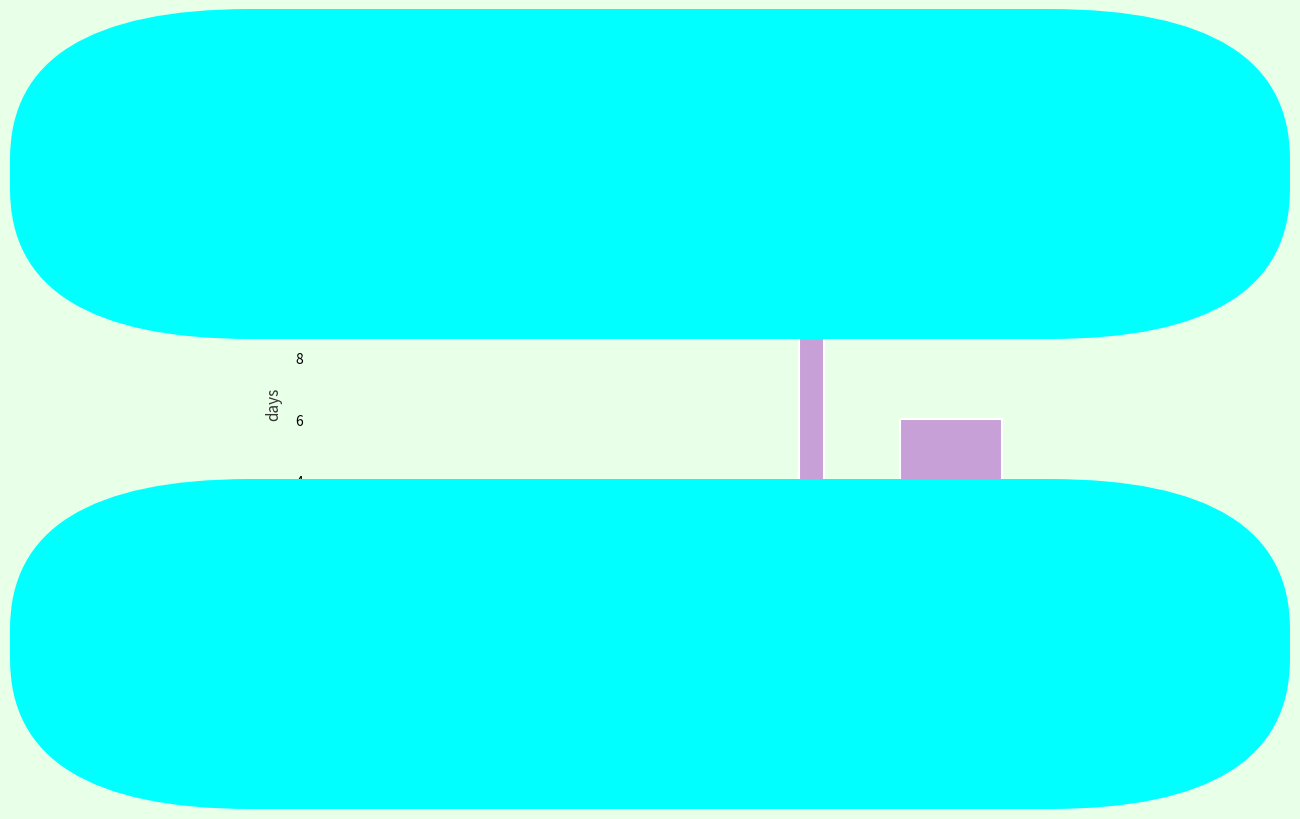

Which range on the x-axis has the tallest bar?

9 to 9.5